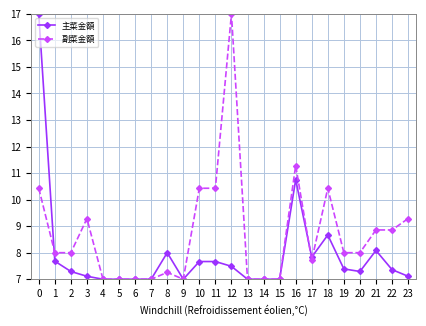

At which label does 副菜金額 reach its peak?

12